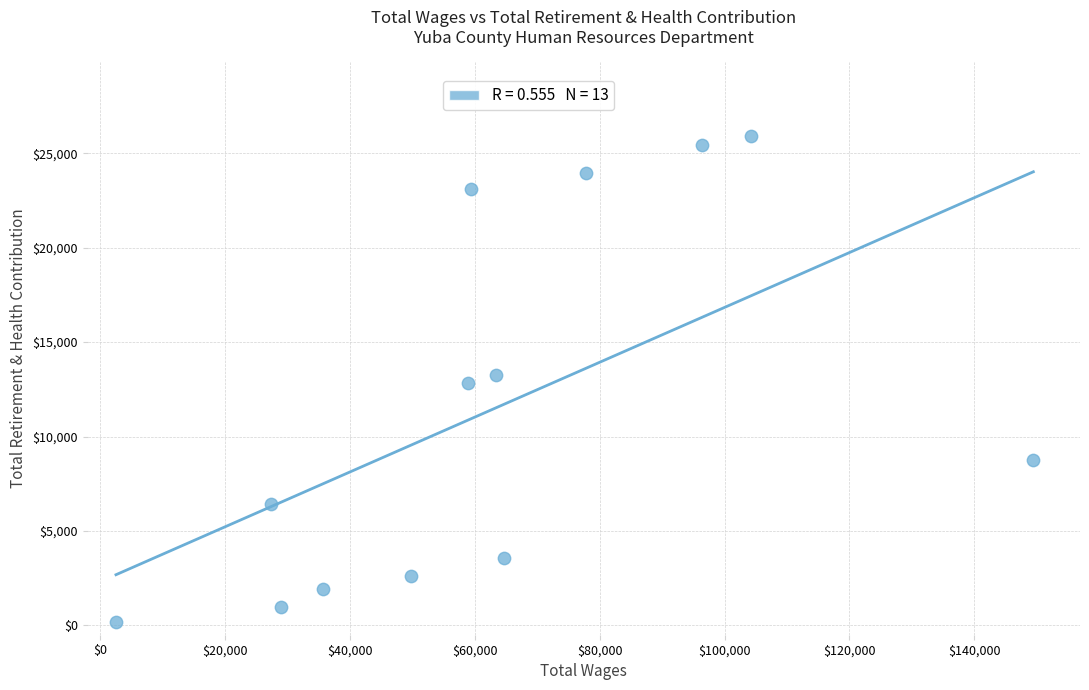

What is the range of X values (max minus min)?

146945